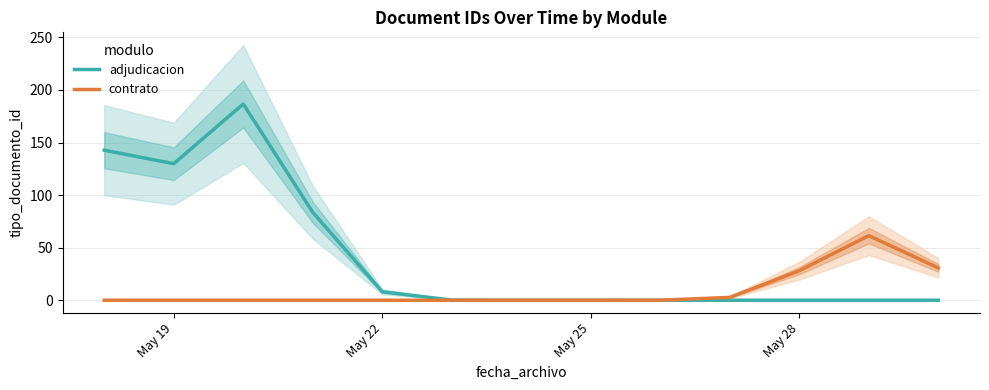

Is the value of adjudicacion at May 22 greater than the value of contrato at May 22?

Yes